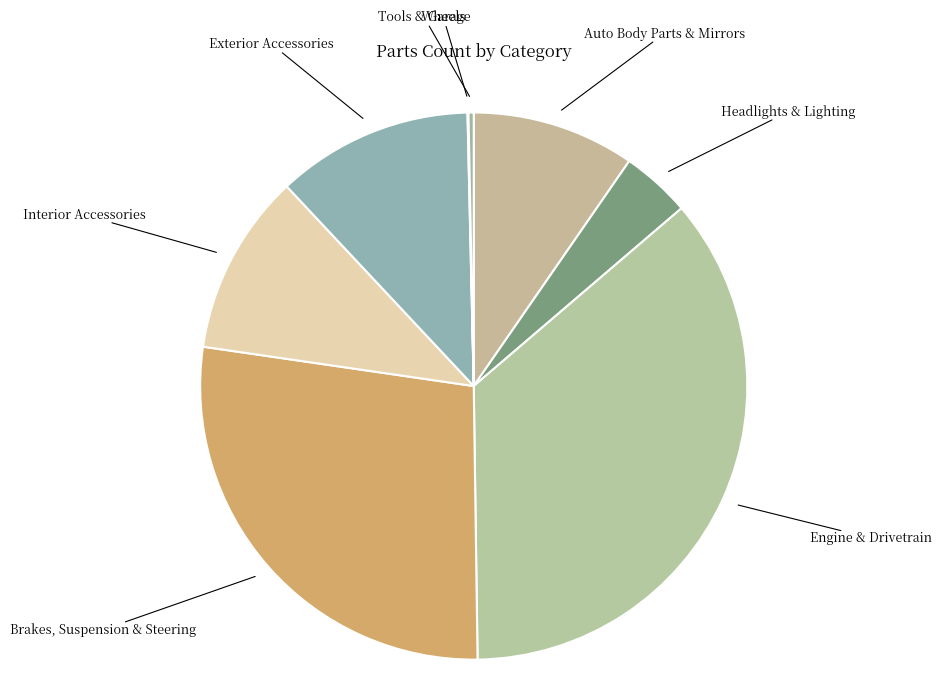

Is there any slice that represents more than half of the pie?

No